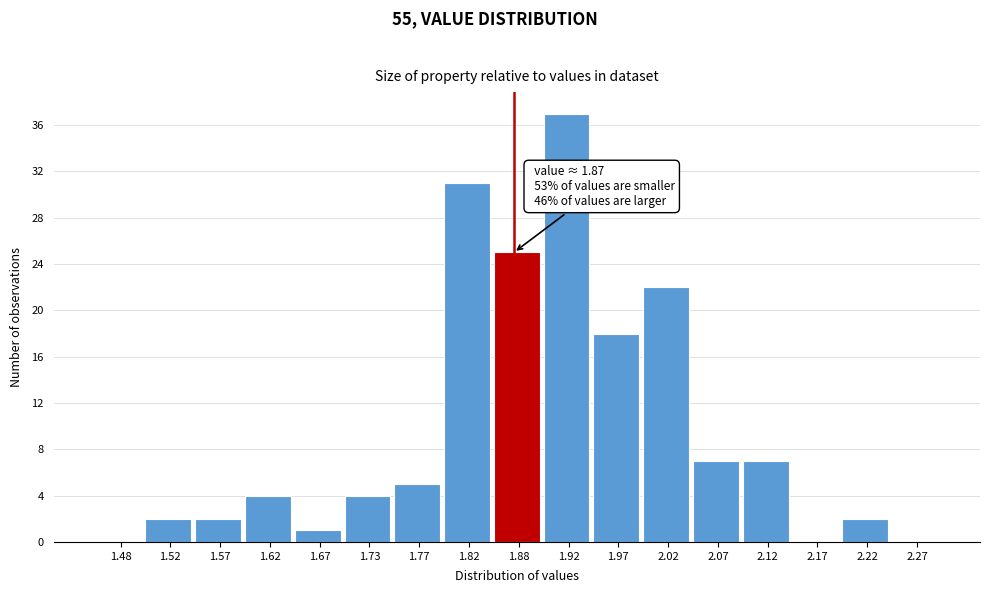

Which range on the x-axis has the tallest bar?

1.90 to 1.95